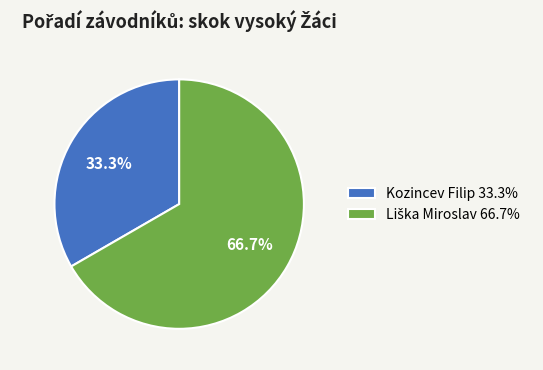

How many slices are in this pie chart?

2